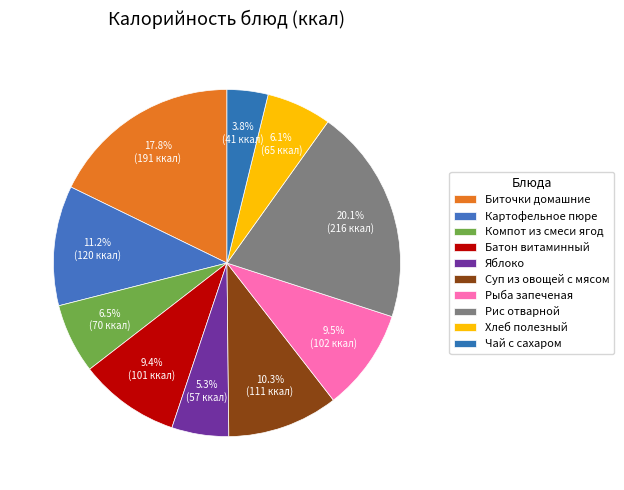

Which has a higher value, Батон витаминный or Компот из смеси ягод?

Батон витаминный